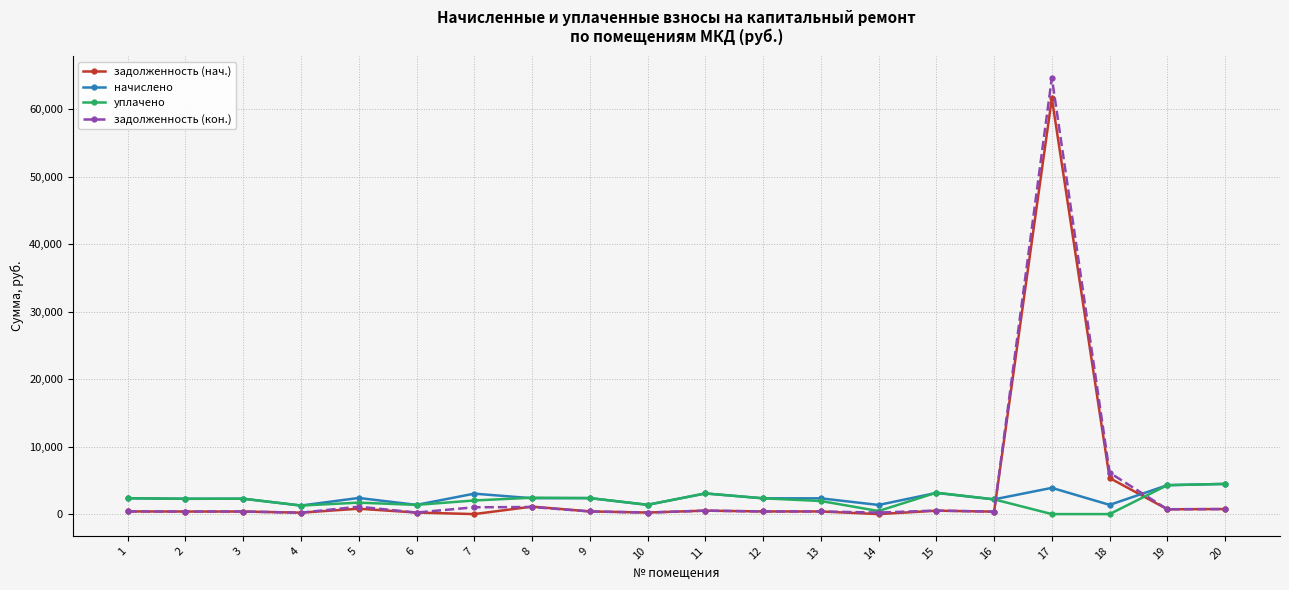

How many lines are shown in the chart?

4